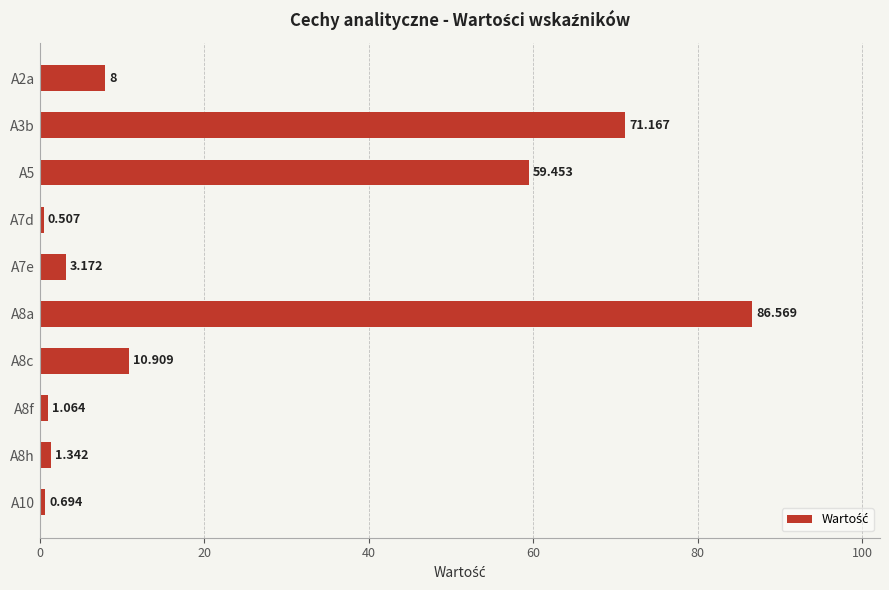

List the labels in order of value, largest first.

A8a, A3b, A5, A8c, A2a, A7e, A8h, A8f, A10, A7d